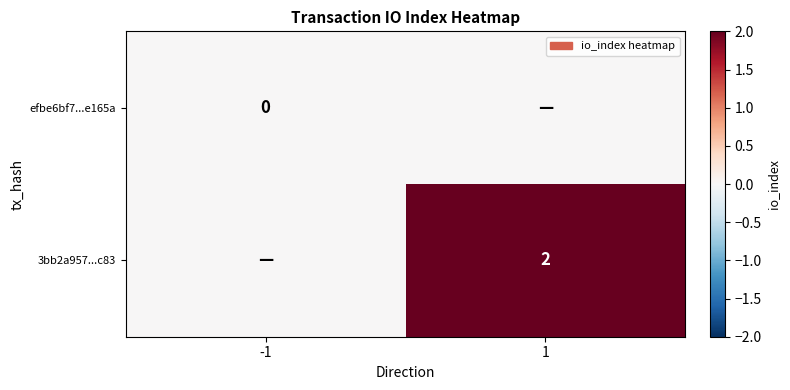

The 3bb2a957...c83 series shows 1 at 1. True or false?

False